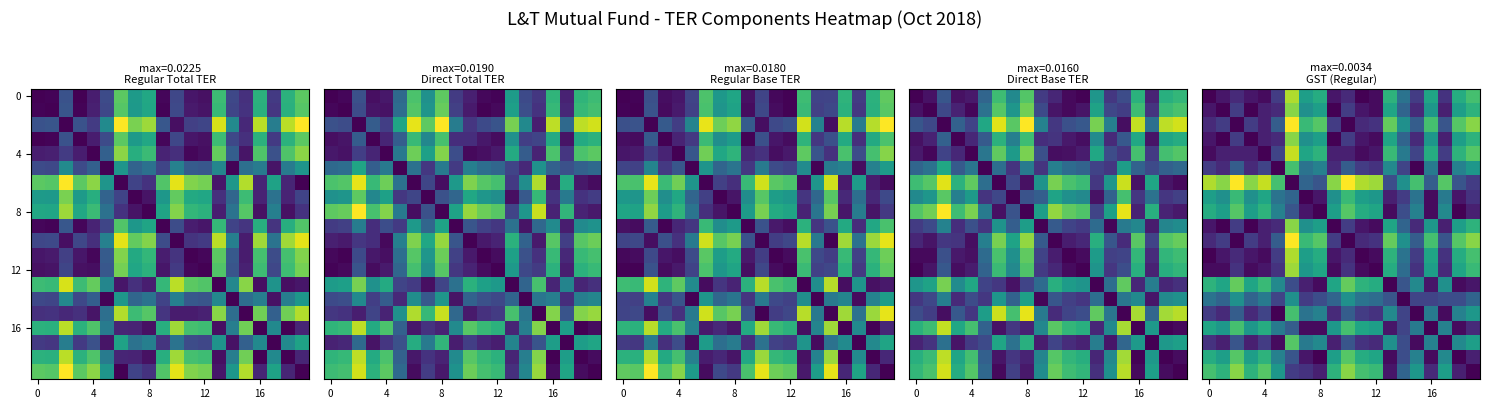

Count the number of categories in the chart.

20